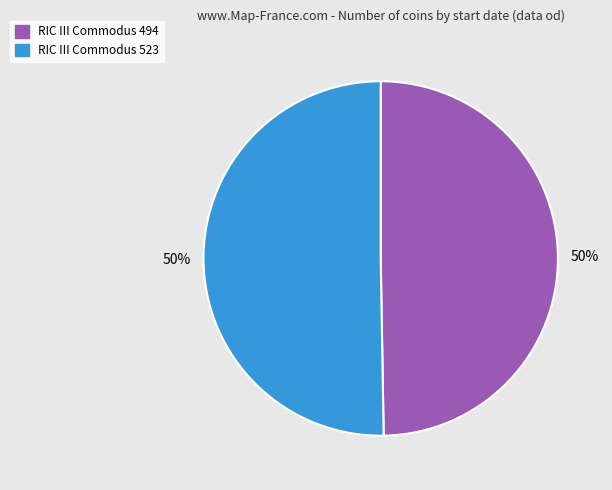

To the nearest percent, what is the combined percentage of RIC III Commodus 494 and RIC III Commodus 523?

100%